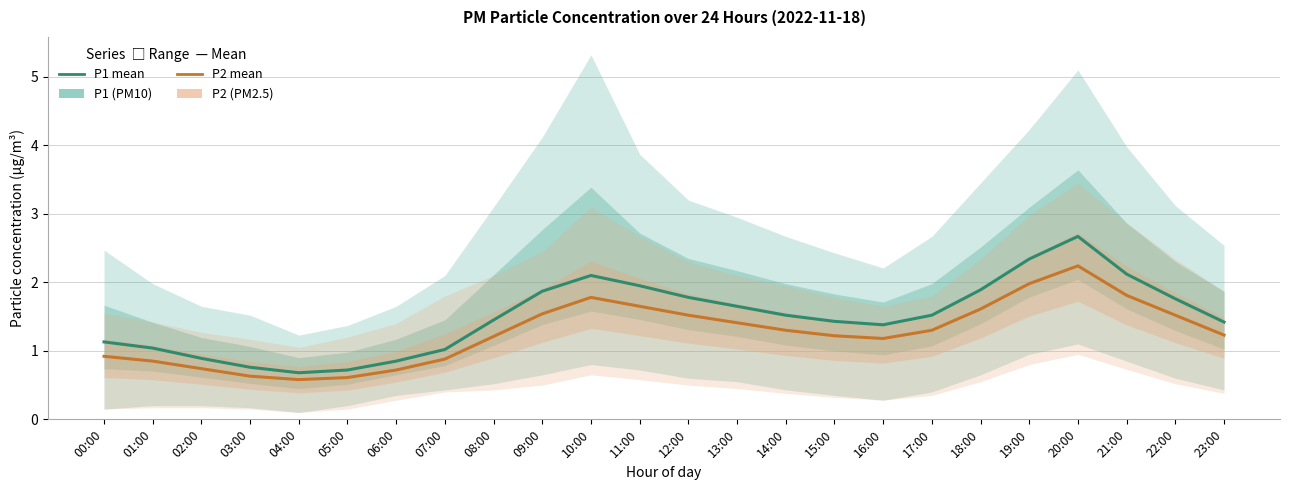

What is the value of the P2 (PM2.5) point at the 1st from the left?

0.9